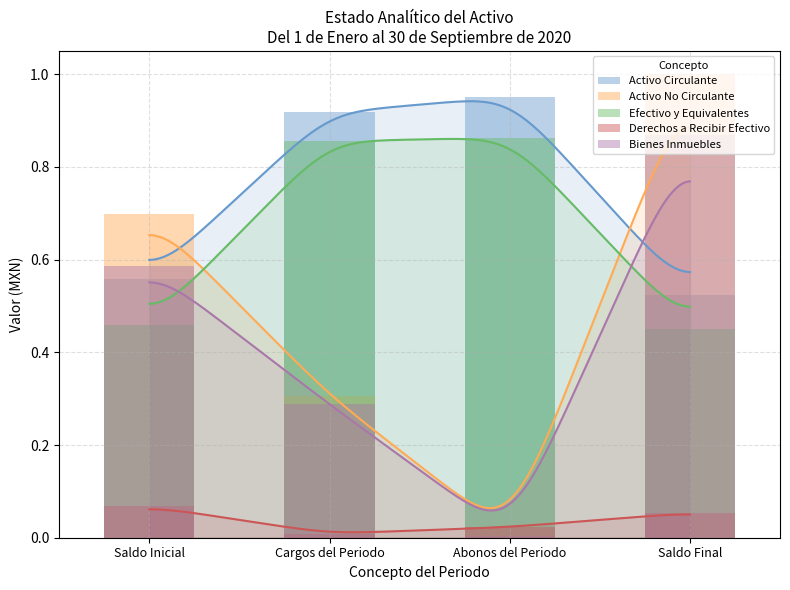

How many Efectivo y Equivalentes values are between 0 and 1?

4